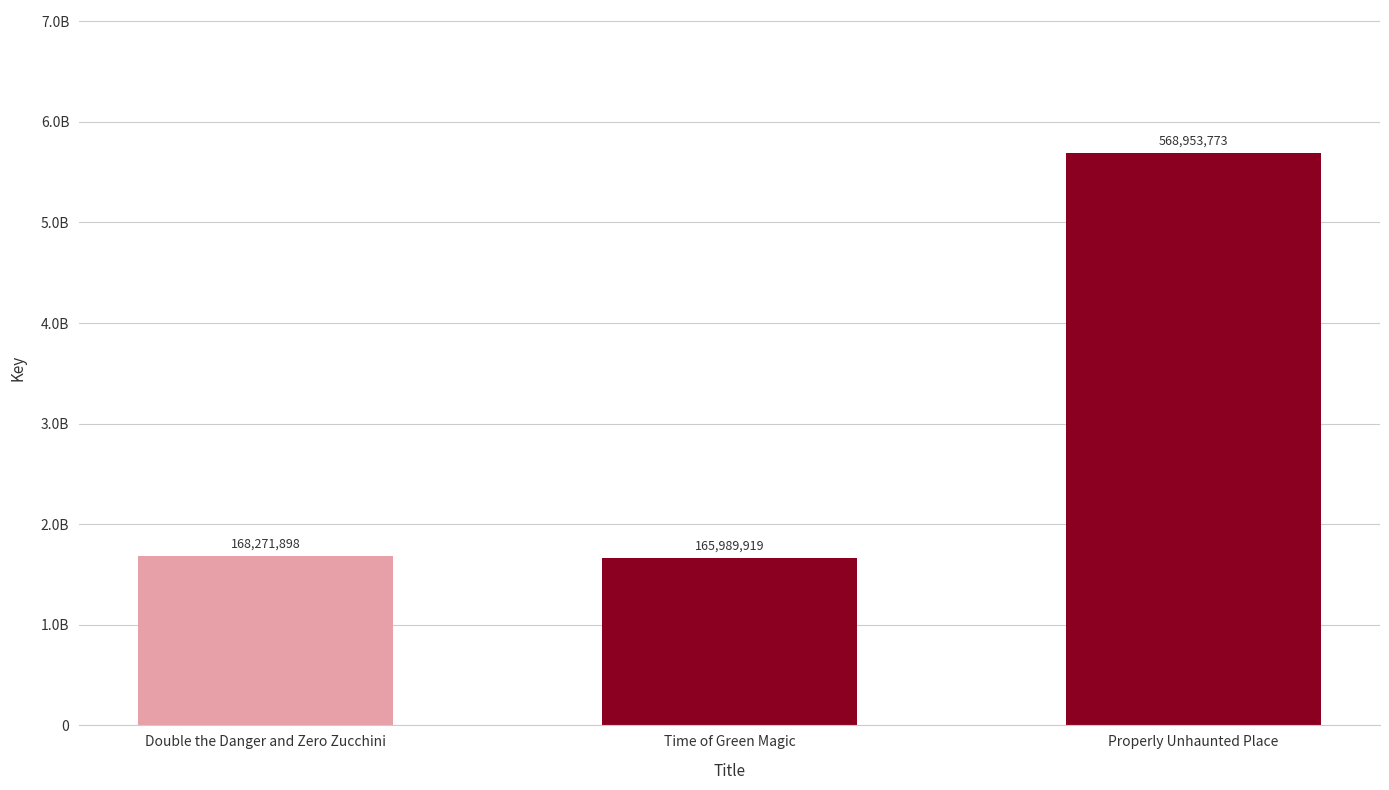

Reading left to right, what are all the values shown in this chart?

168271898	165989919	568953773